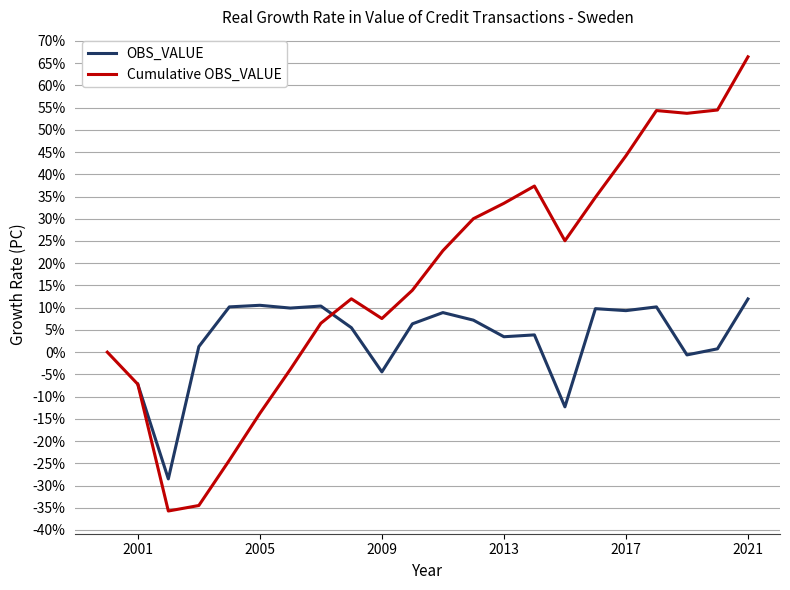

The value of OBS_VALUE at 2001 is -7.2. True or false?

True